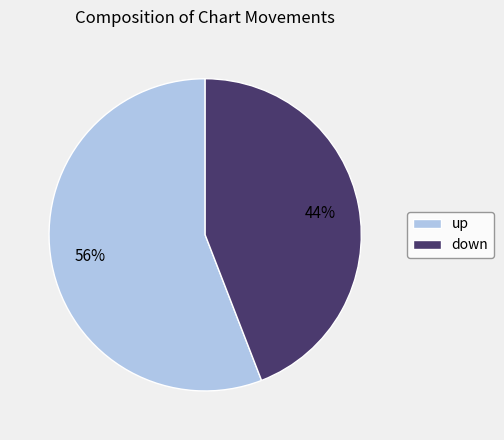

What is the ratio of the value at up to the value at down?

1.3